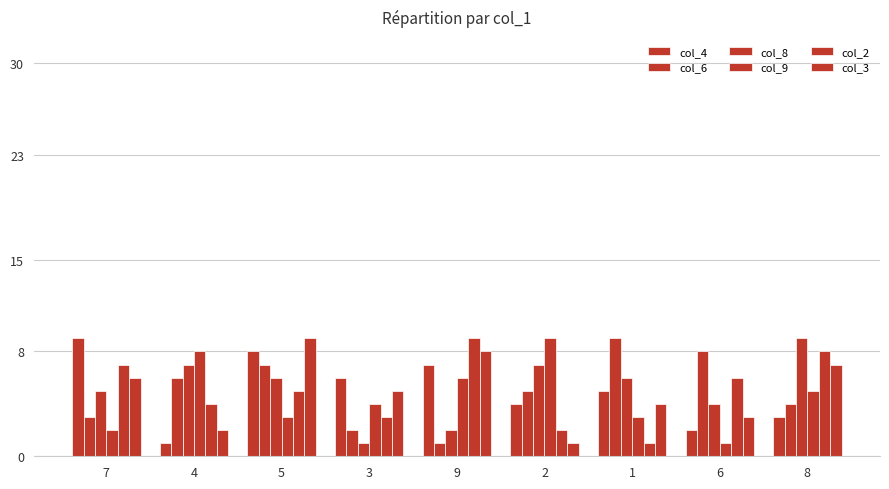

What is the sum of the col_2 values at 5 and 9?

14